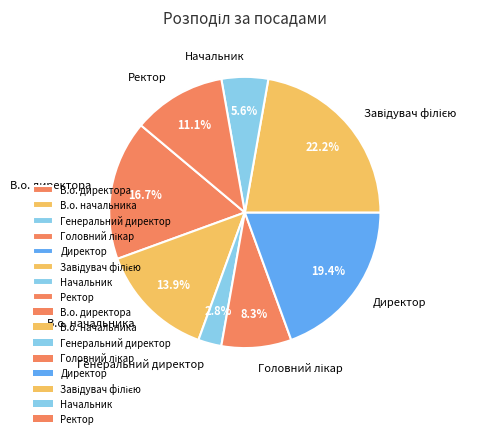

Which slice is the smallest?

Генеральний директор